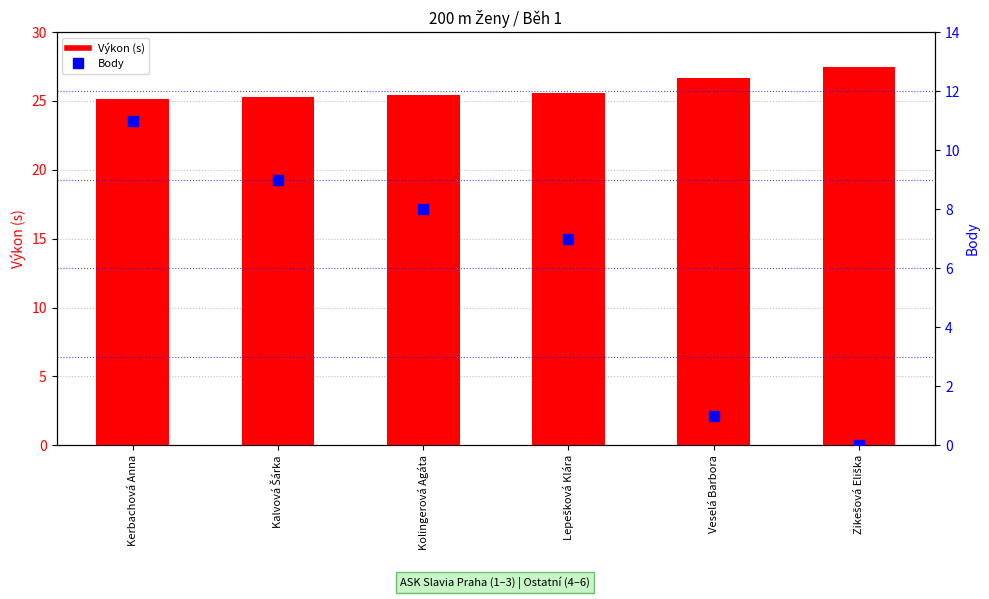

What is the total value across all series at Kalvová Šárka?

34.3